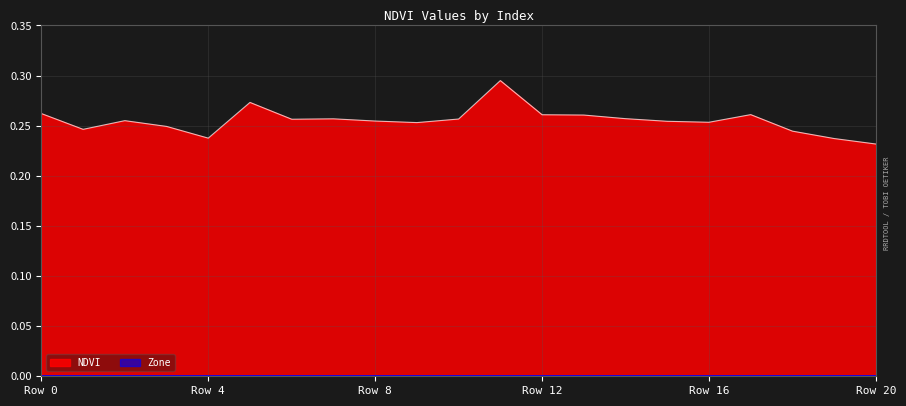

What is the sum of the values at 3 and 1?

0.5